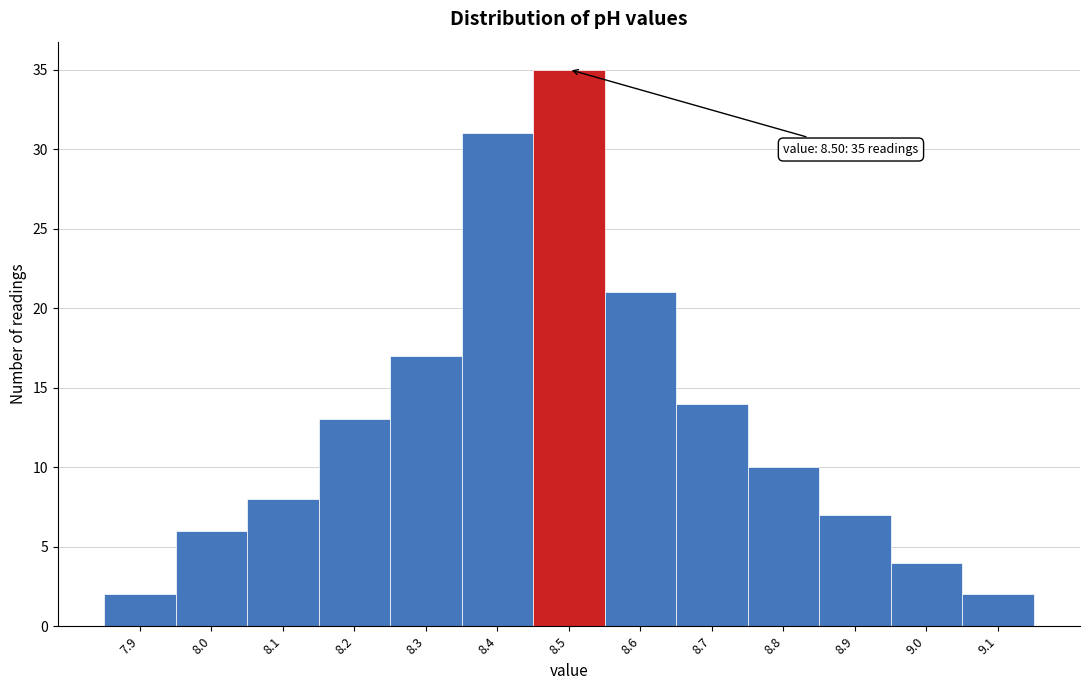

Which range on the x-axis has the tallest bar?

8.45 to 8.55